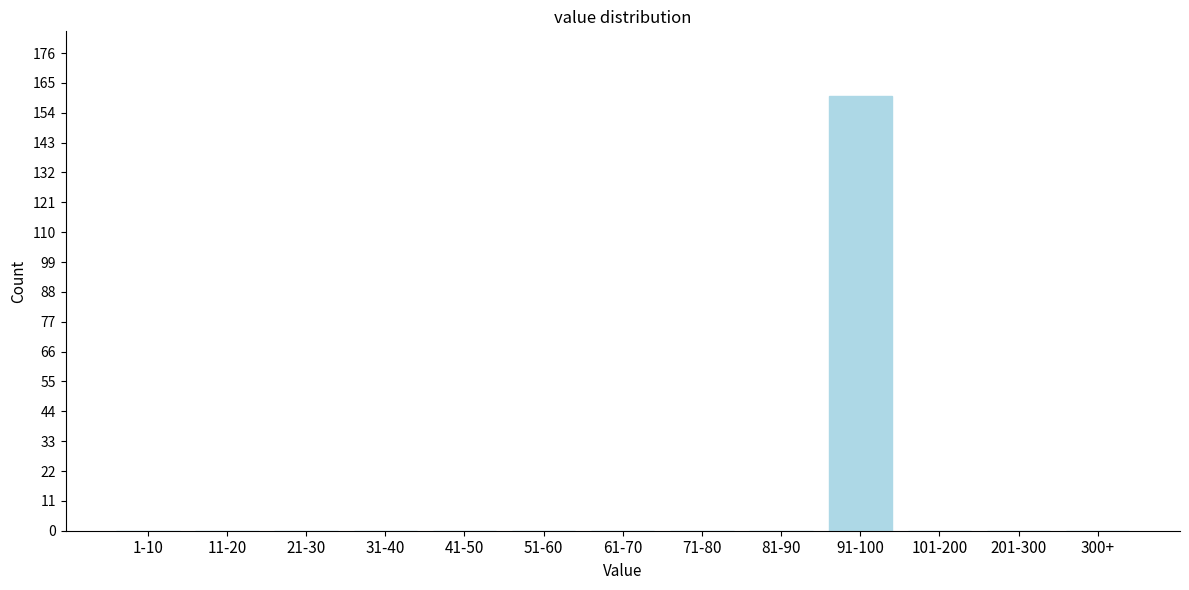

Reading right to left, transcribe all the data shown in this chart.

300+=0	201-300=0	101-200=0	91-100=160	81-90=0	71-80=0	61-70=0	51-60=0	41-50=0	31-40=0	21-30=0	11-20=0	1-10=0